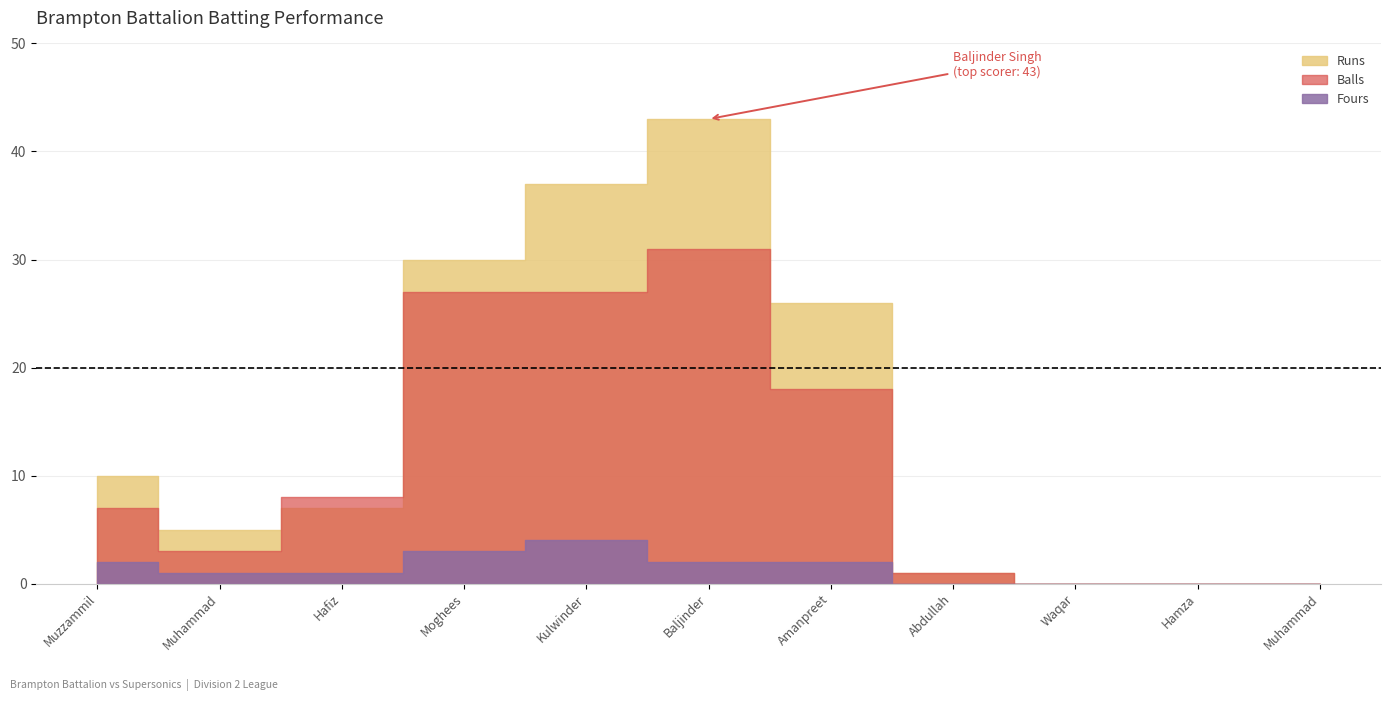

True or false: Balls has more than 0 points higher than both neighbors.

True